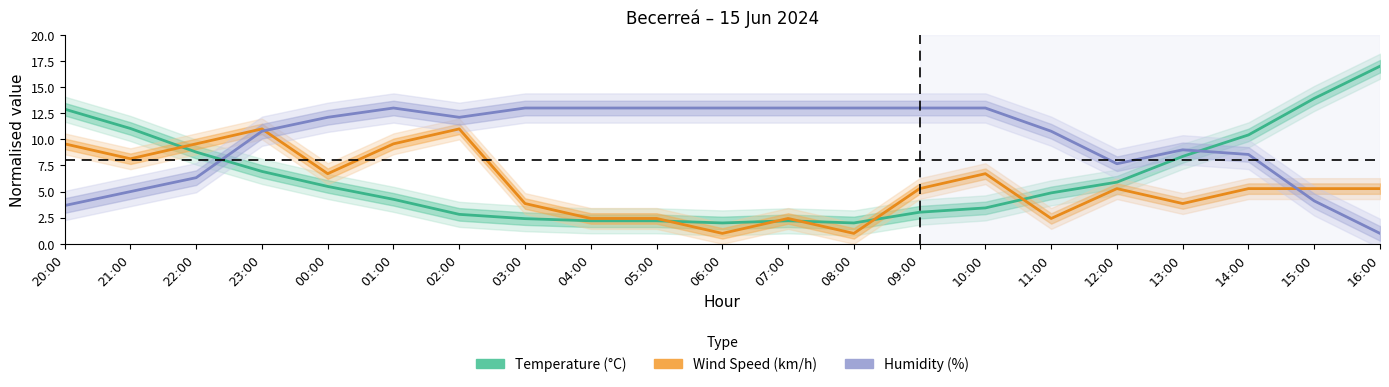

What is the spread (max minus min) of values at 23:00?

4.1